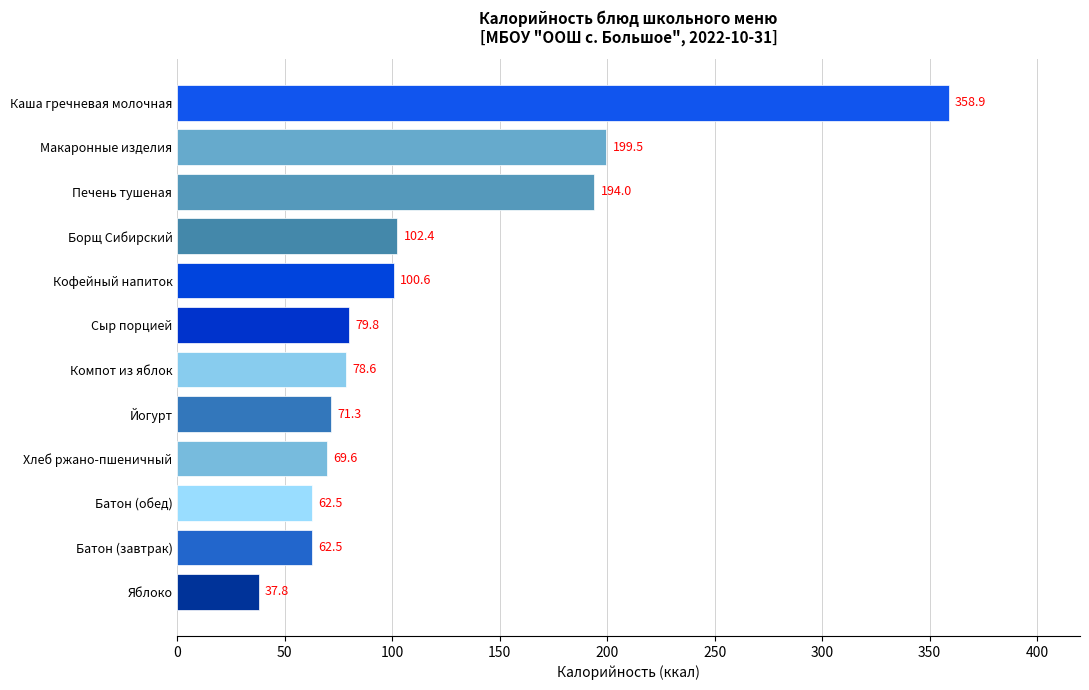

How many values are below 79?

6